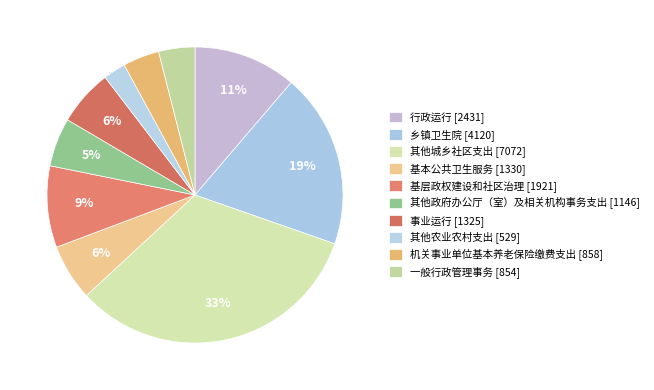

Approximately how many times larger is the value at 基本公共卫生服务 compared to 基层政权建设和社区治理?

0.7